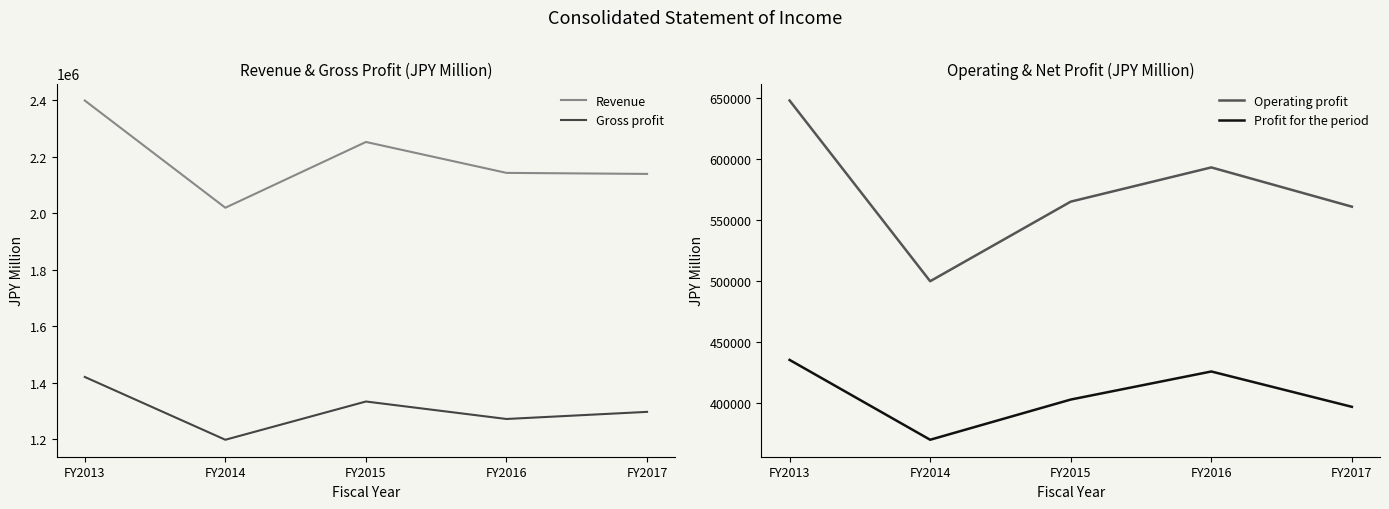

Which category has the highest value in the Operating profit series?

FY2013